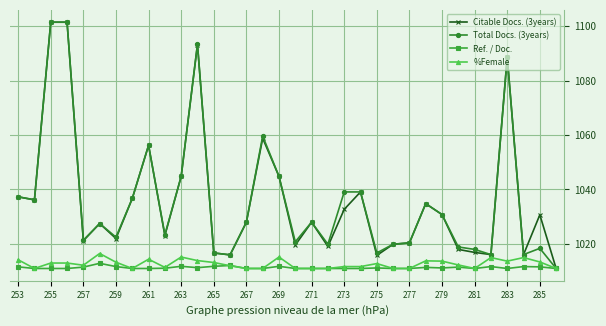

What is the average value of the Citable Docs. (3years) series?

1036.0